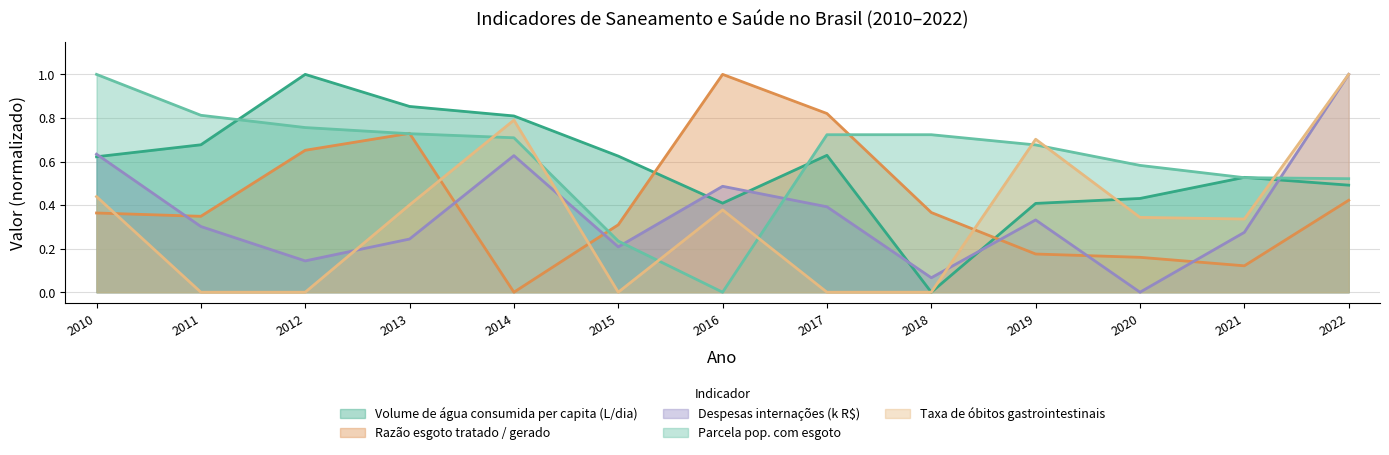

What is the value of the Razão esgoto tratado / gerado point at the 3rd from the left?

0.7